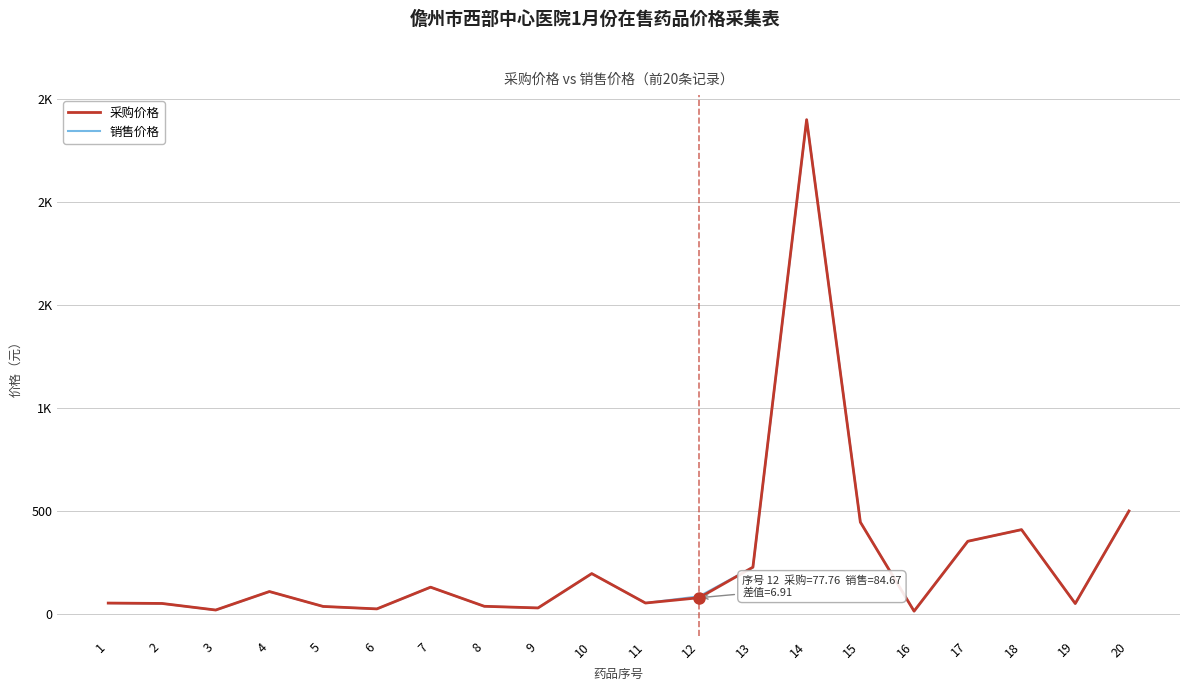

True or false: 销售价格 has more than 1 points higher than both neighbors.

True